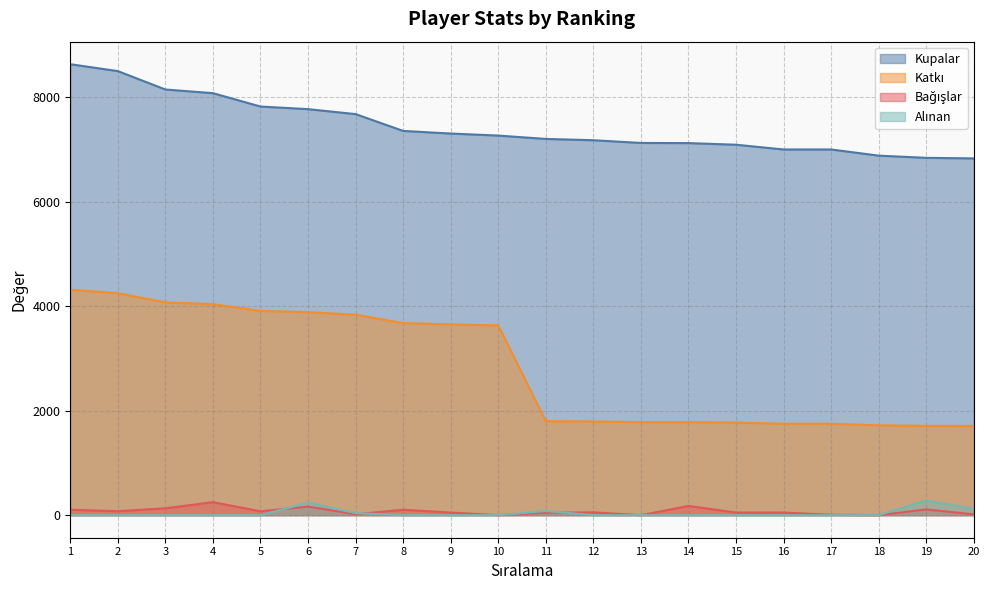

True or false: Alınan and Bağışlar intersect in this chart.

True